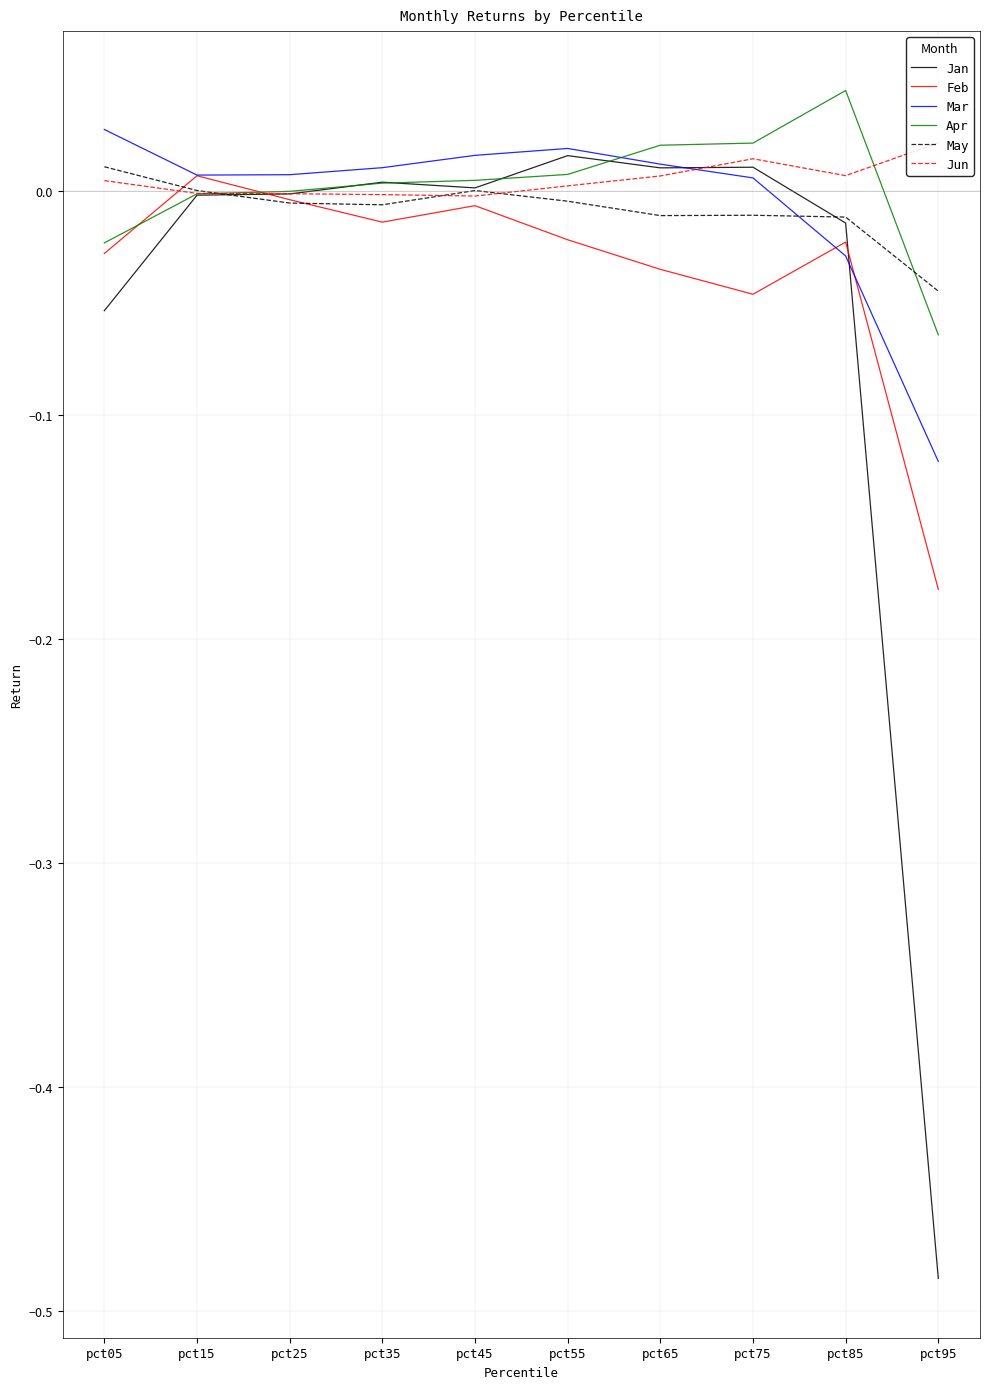

What is the total value across all series at pct95?

-0.9